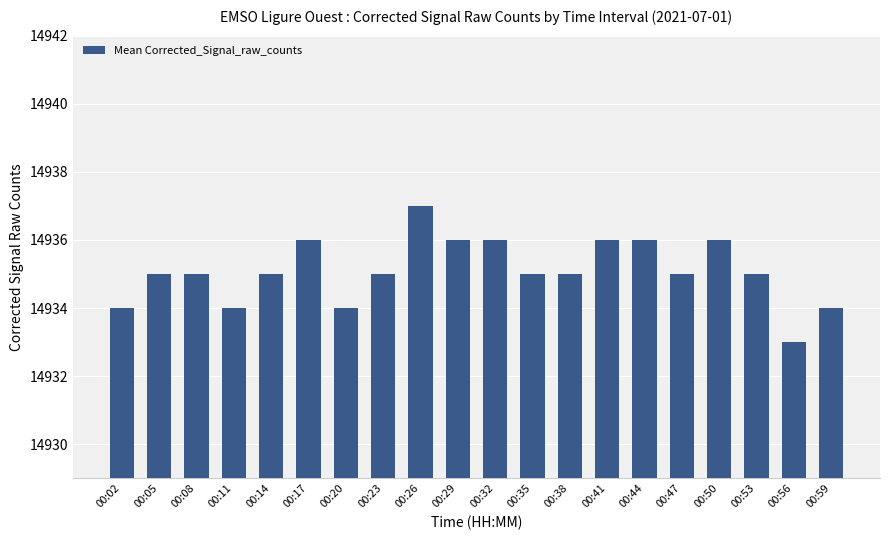

What is the change in value from 00:02 to 00:53?

+1